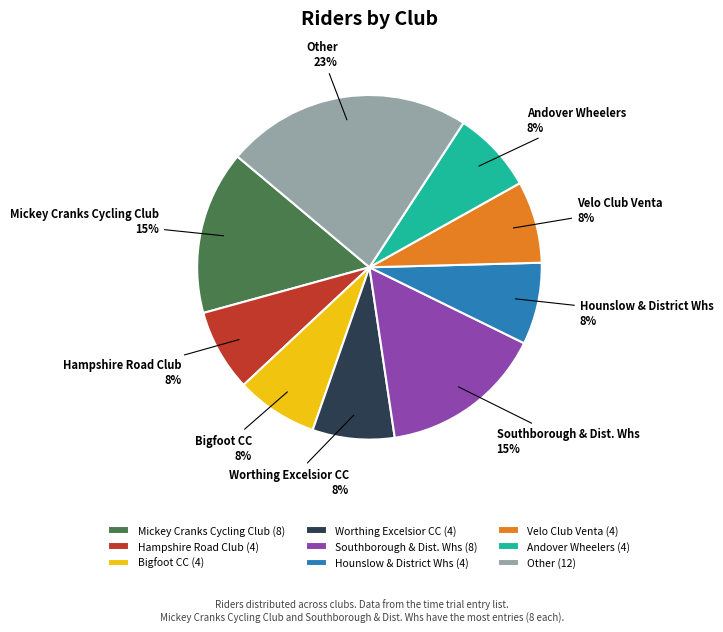

What percentage is the Velo Club Venta slice, to the nearest percent?

8%